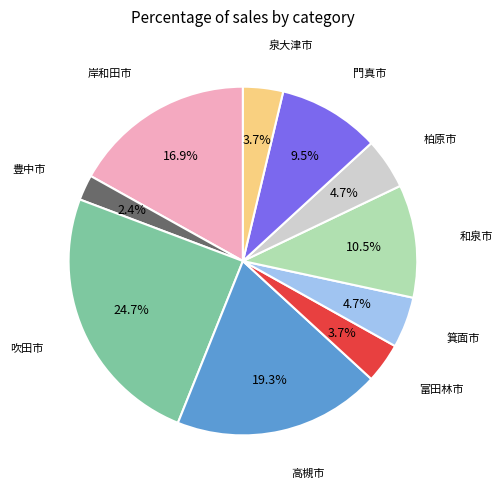

True or false: 箕面市 accounts for 18% of the total.

False